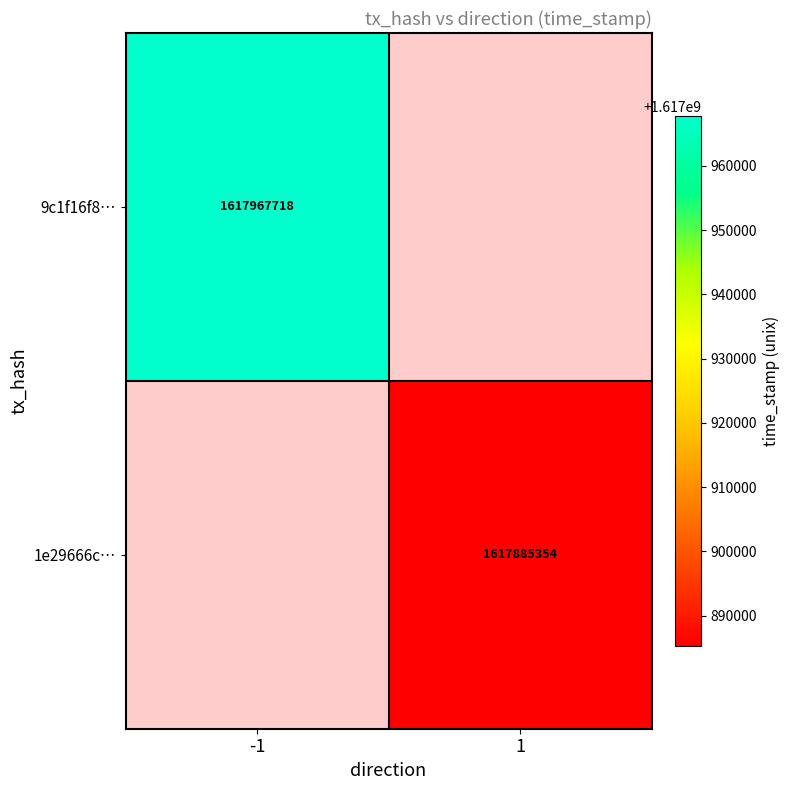

True or false: 9c1f16f8… has a value of 1617967718 at -1.

True